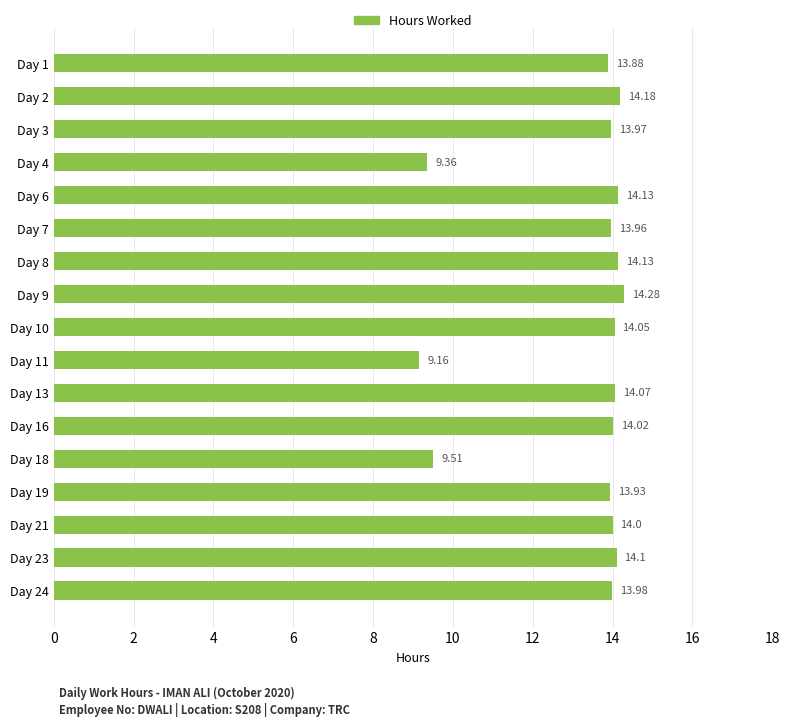

What is the sum of all values?

224.7